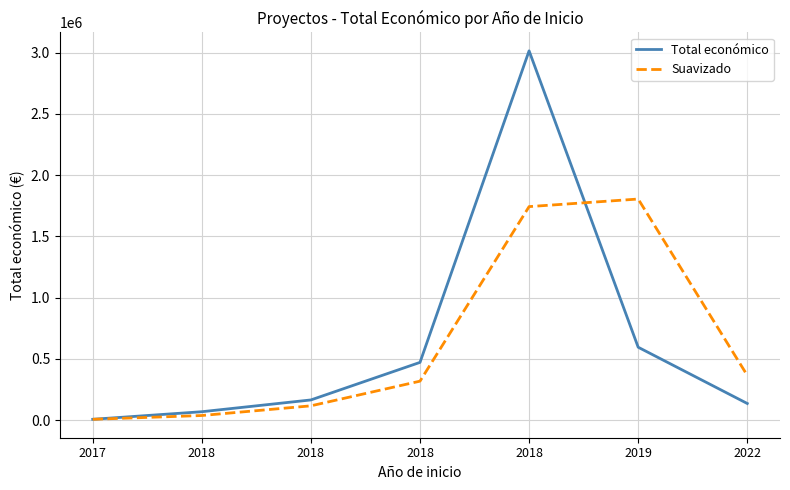

True or false: Suavizado has more than 1 points higher than both neighbors.

False